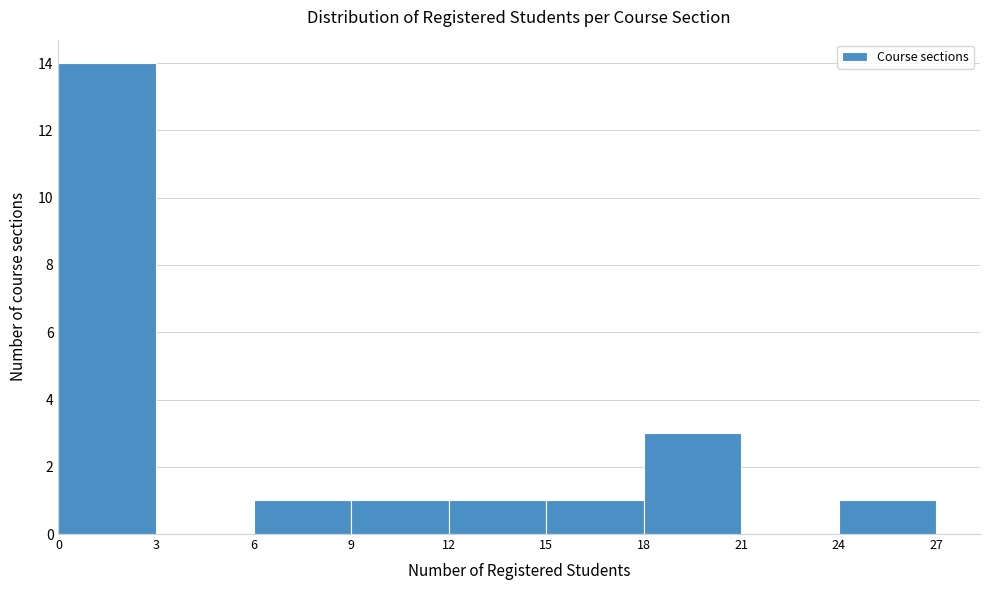

Which range on the x-axis has the tallest bar?

0 to 3